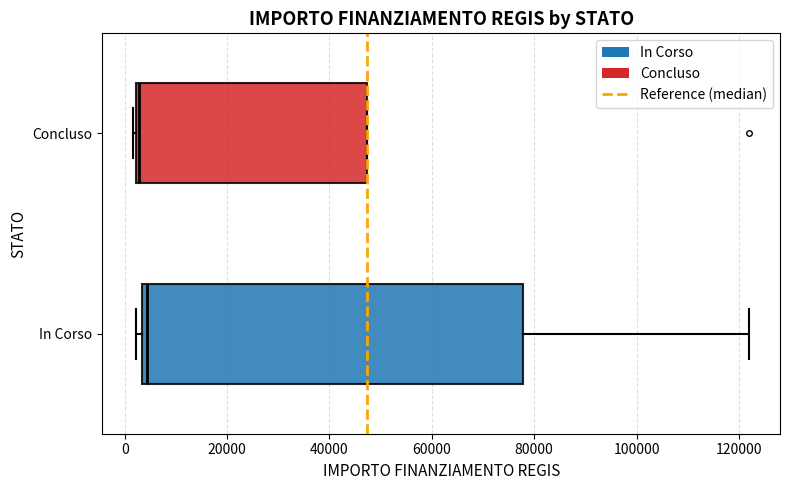

Where is the right edge of the box for Concluso on the x-axis? The values are not printed on the chart, so give them approximately, as read against the axis.

48000